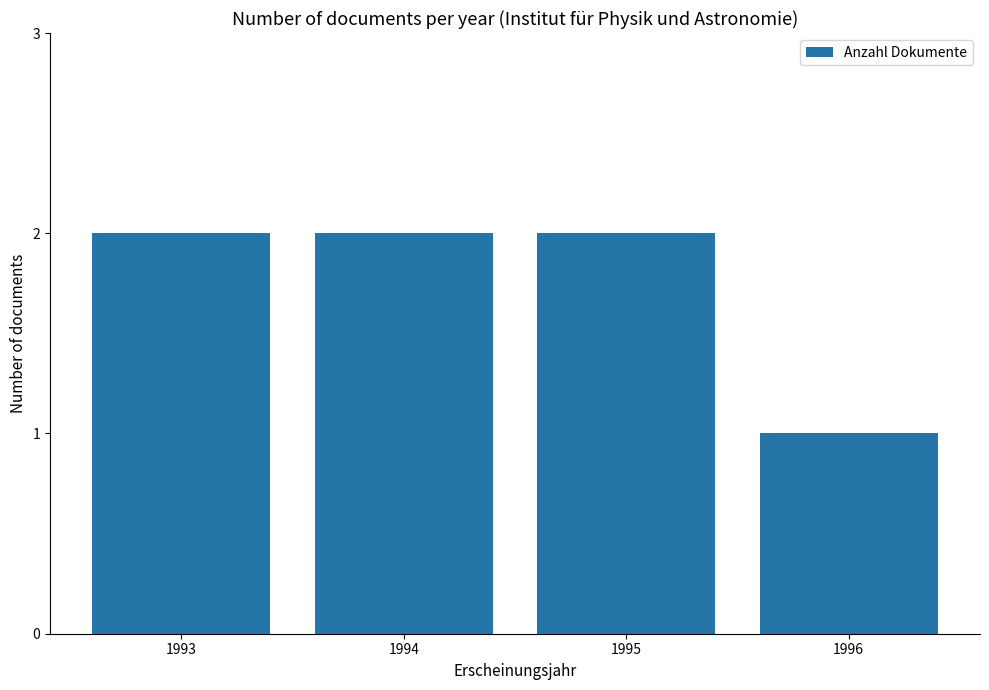

What is the value of the 3rd bar from the left?

2